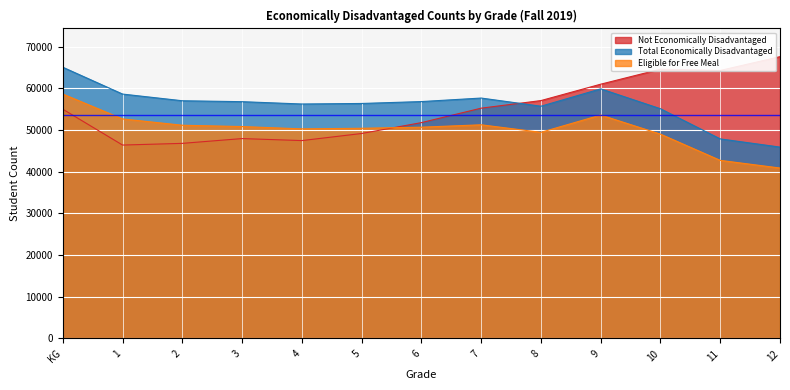

List the labels in order of Total Economically Disadvantaged value, smallest first.

12, 11, 10, 8, 4, 5, 3, 6, 2, 7, 1, 9, KG